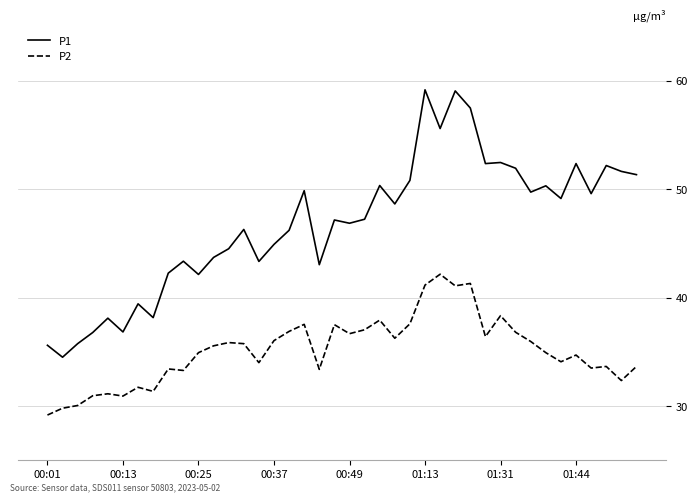

Which series has the widest spread of values?

P1